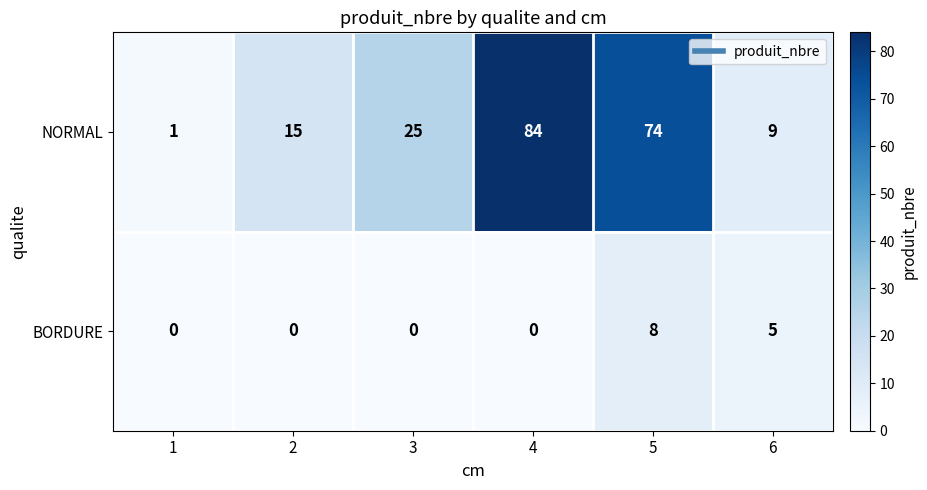

Which series has the largest total across all categories?

NORMAL